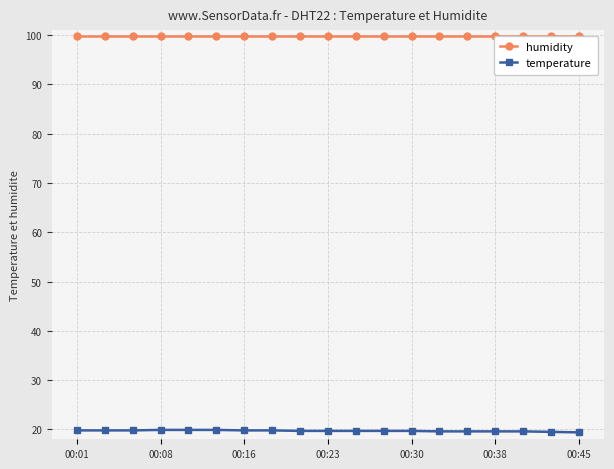

What is the maximum value shown in the chart?

99.9